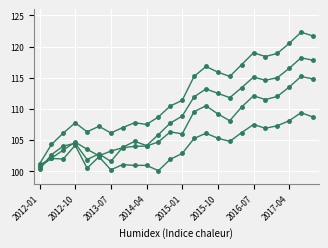

Is this an area chart (filled region under the line)?

No